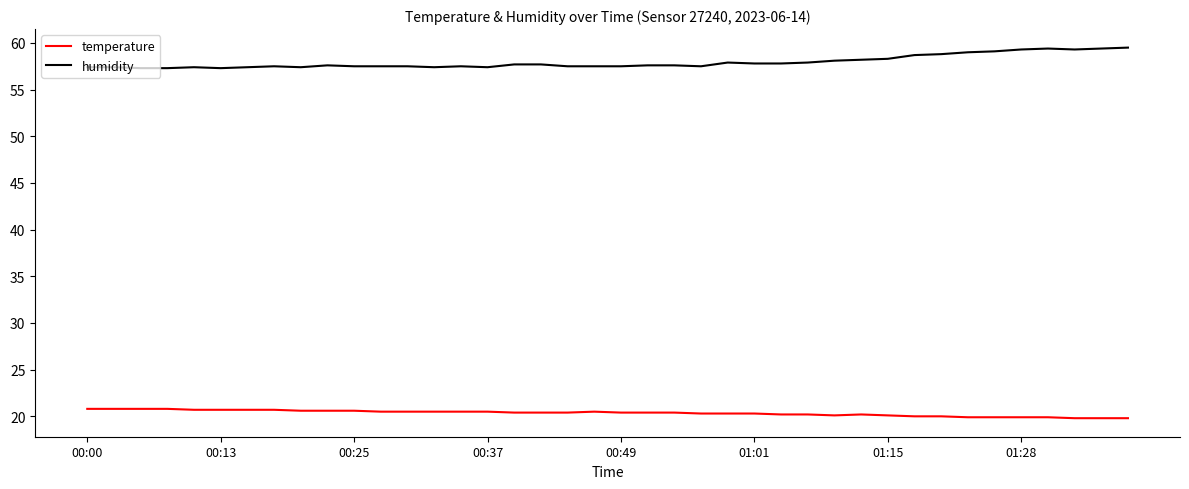

True or false: humidity and temperature cross at least once.

False